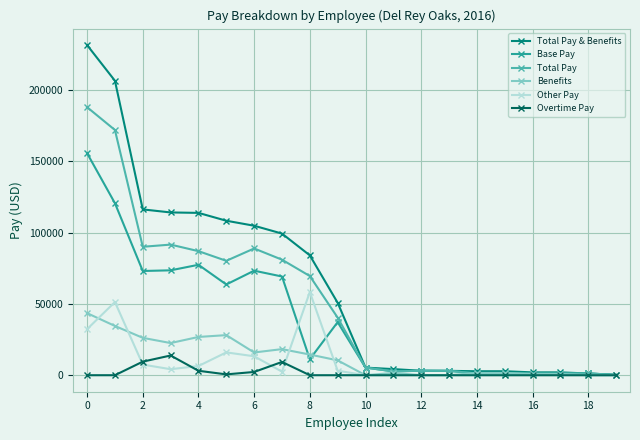

How many lines are shown in the chart?

6